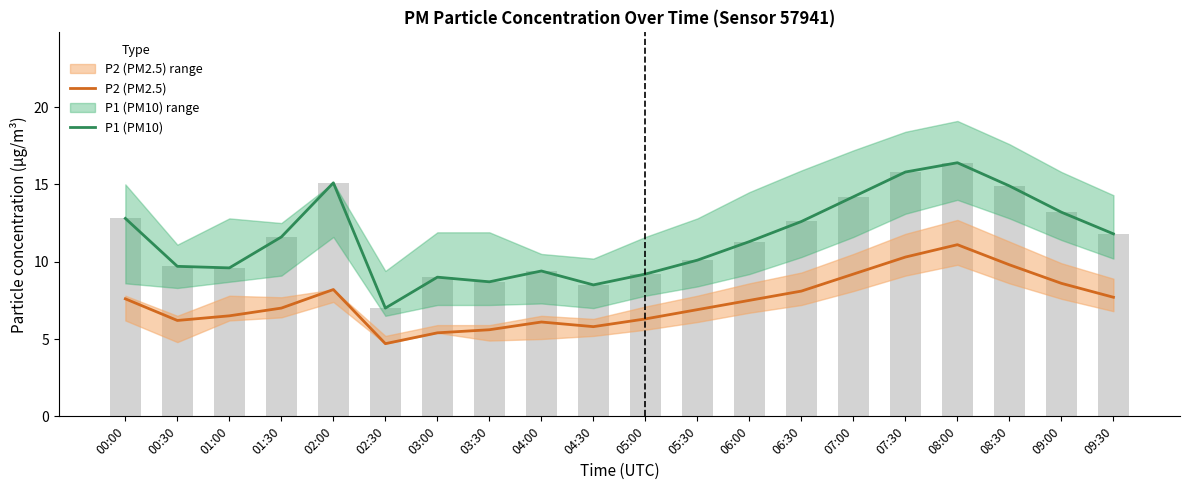

How many groups of bars are there?

20